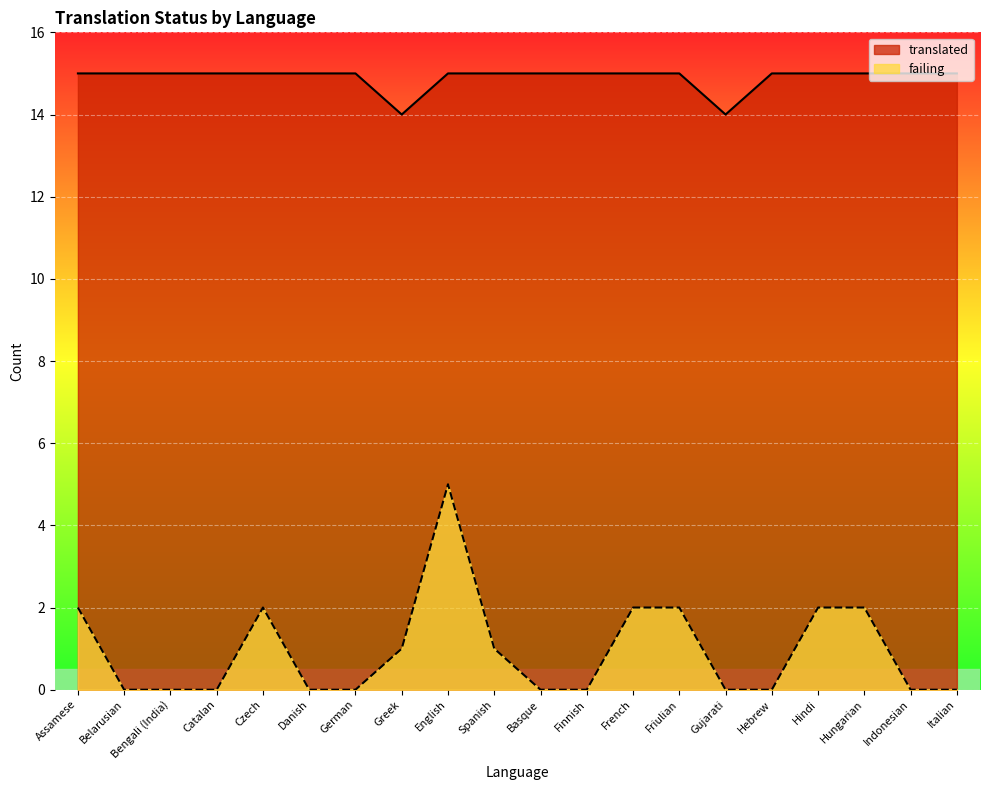

True or false: translated and failing cross at least once.

False